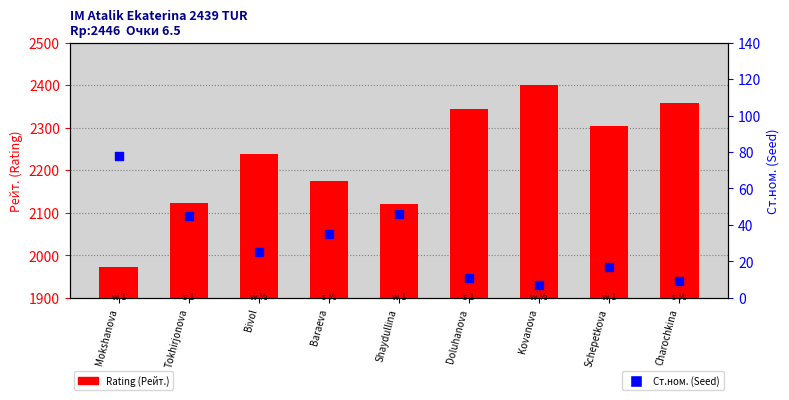

What is the total value across all series at Shaydullina?

2167